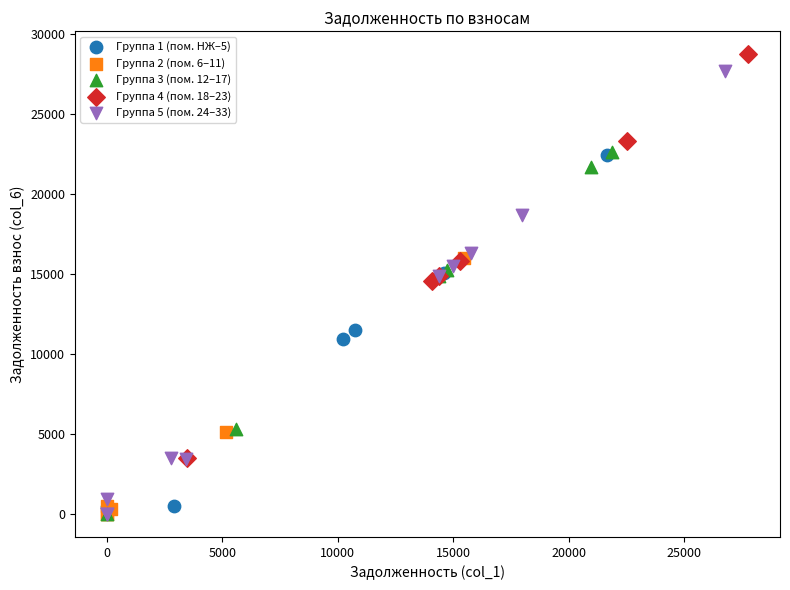

What are all the series names shown in the legend?

Группа 1 (пом. НЖ–5), Группа 2 (пом. 6–11), Группа 3 (пом. 12–17), Группа 4 (пом. 18–23), Группа 5 (пом. 24–33)